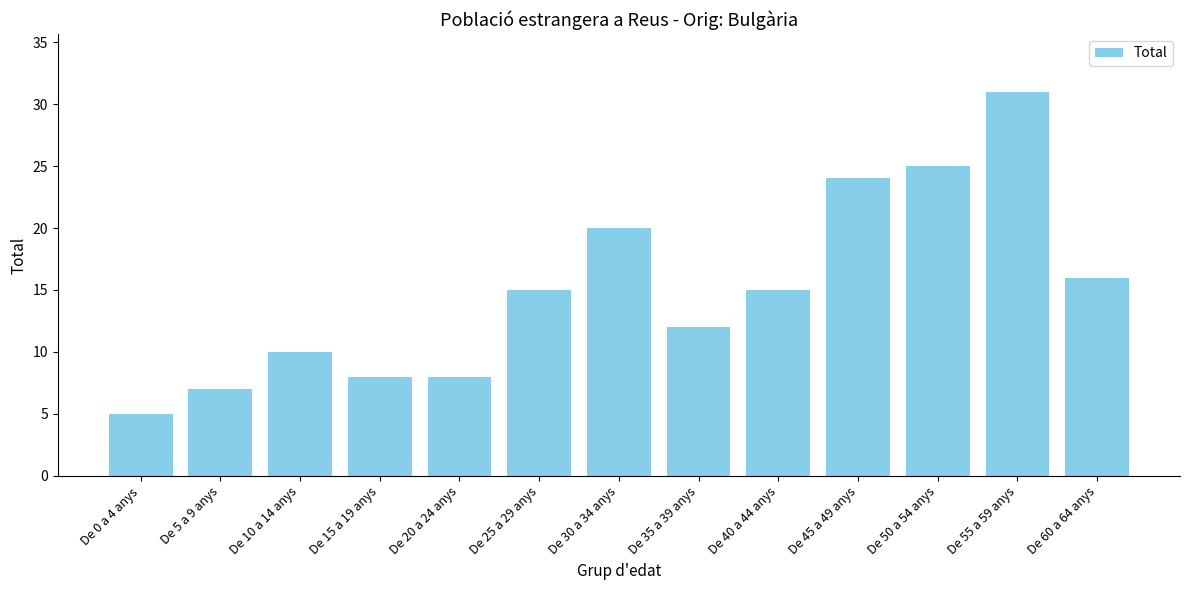

Count the number of categories in the chart.

13